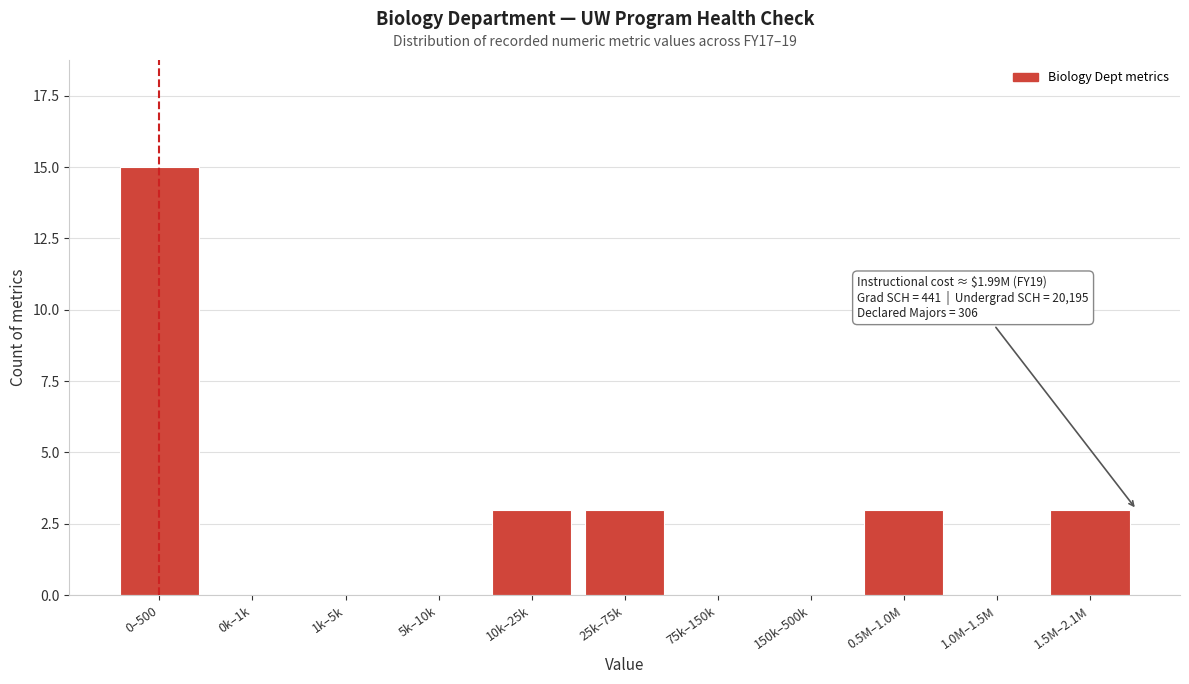

Reading left to right, what are all the values shown in this chart?

0–500=15	0k–1k=0	1k–5k=0	5k–10k=0	10k–25k=3	25k–75k=3	75k–150k=0	150k–500k=0	0.5M–1.0M=3	1.0M–1.5M=0	1.5M–2.1M=3